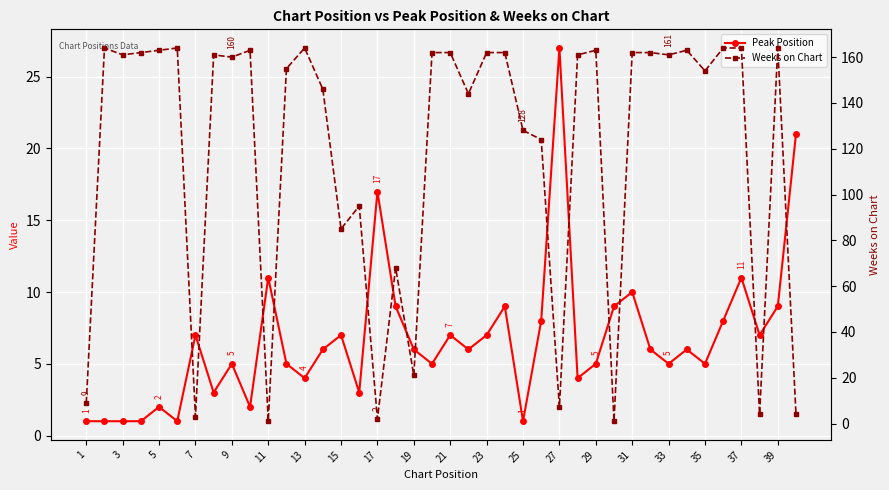

After their last crossing, which series has the higher values: Peak Position or Weeks on Chart?

Peak Position